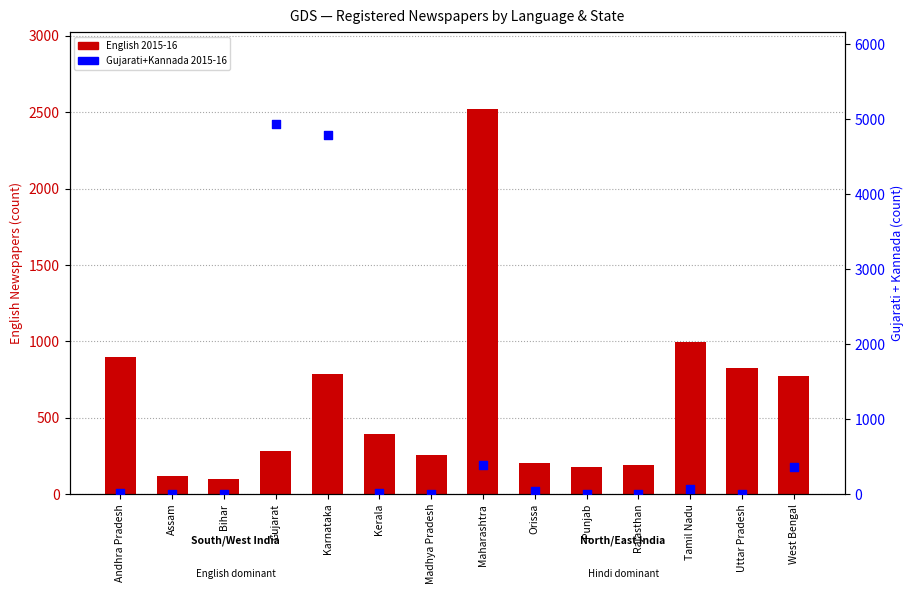

What are all the series names shown in the legend?

English 2015-16, Gujarati+Kannada 2015-16